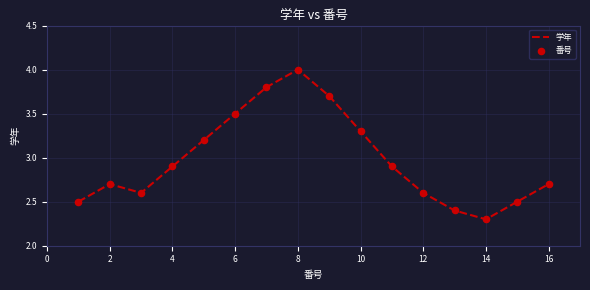

What is the minimum value shown in the chart?

2.3